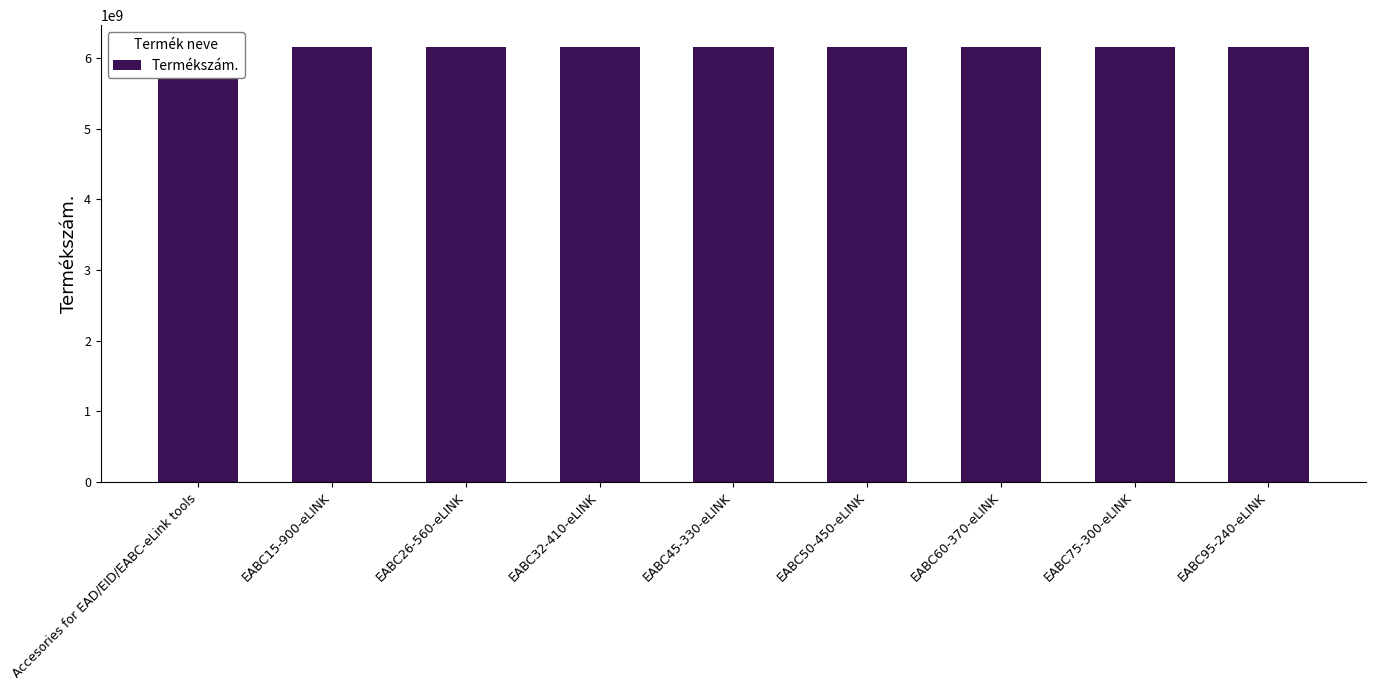

What is the change in value from EABC50-450-eLINK to EABC60-370-eLINK?

+10